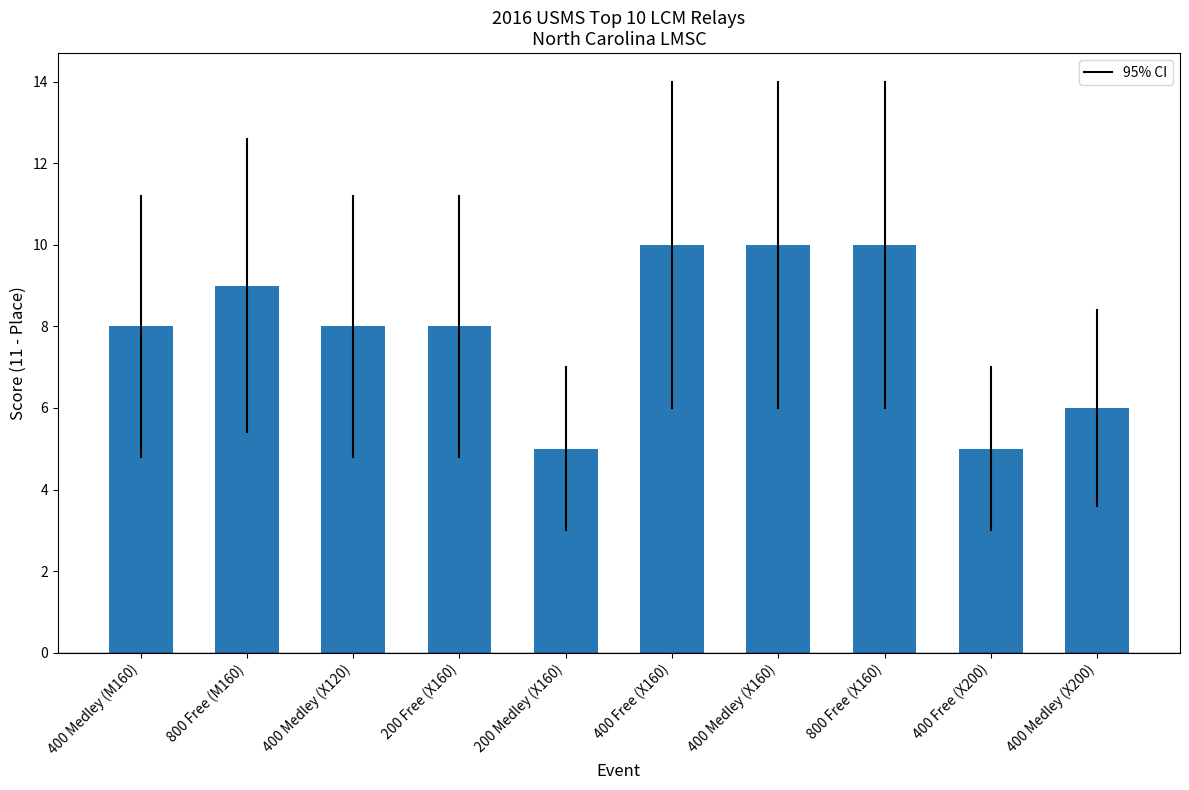

Are the bars grouped side by side (vs. stacked)?

No